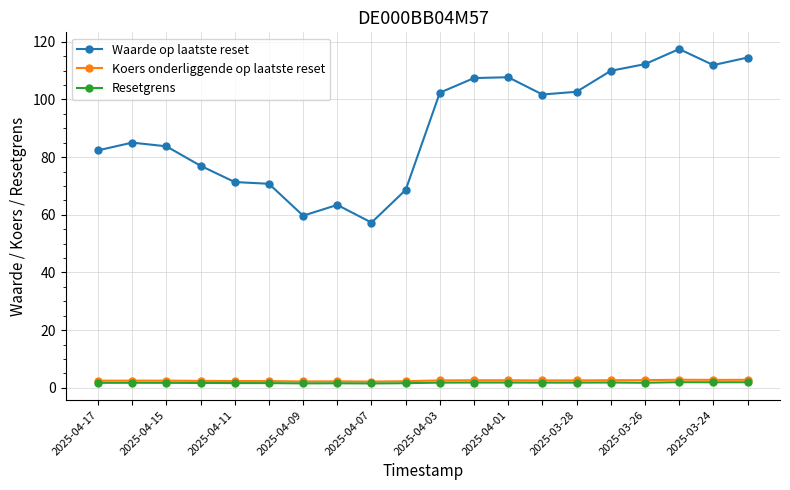

What is the difference between the maximum and minimum values in the Resetgrens series?

0.4